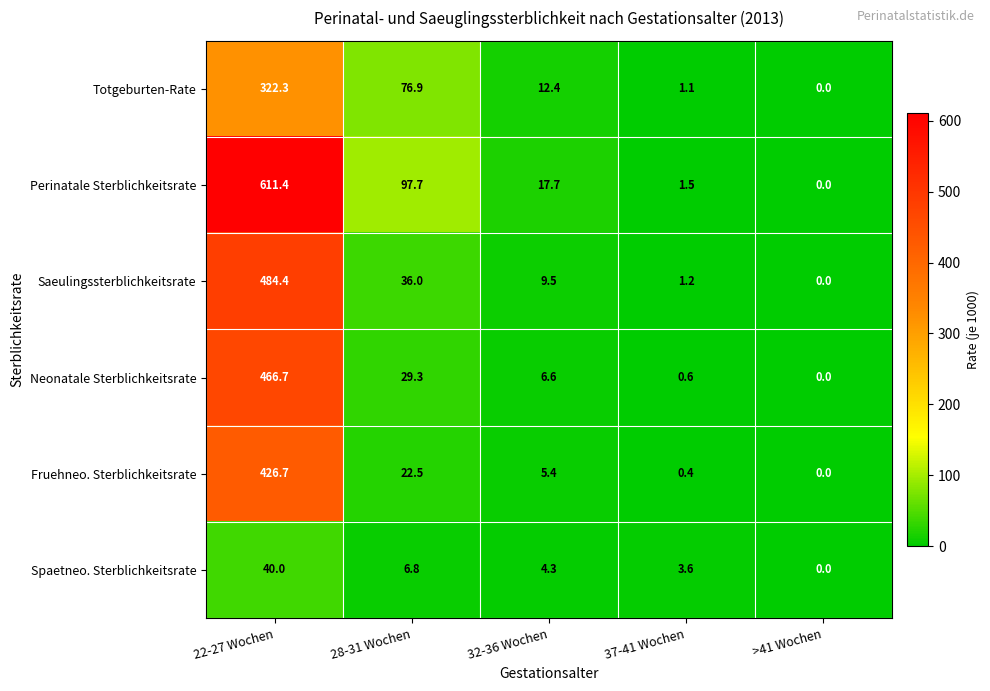

At how many categories does at least one series exceed 308?

1